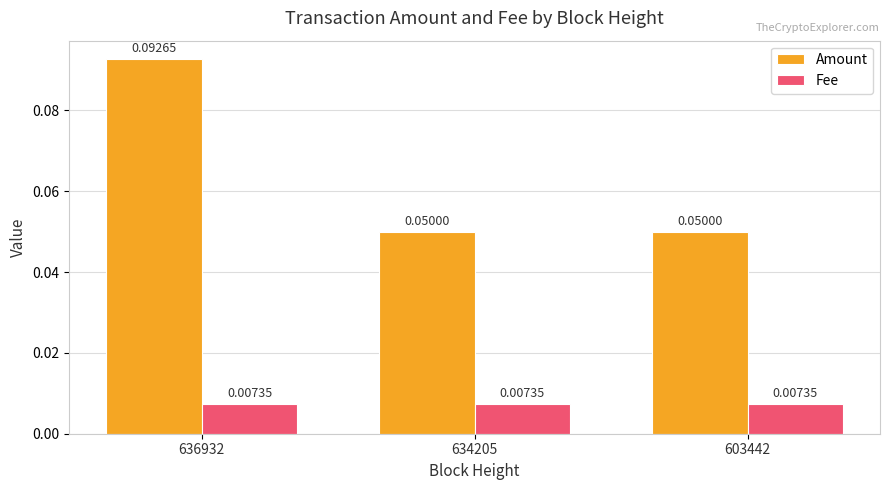

Which series has the largest range (max minus min)?

Amount